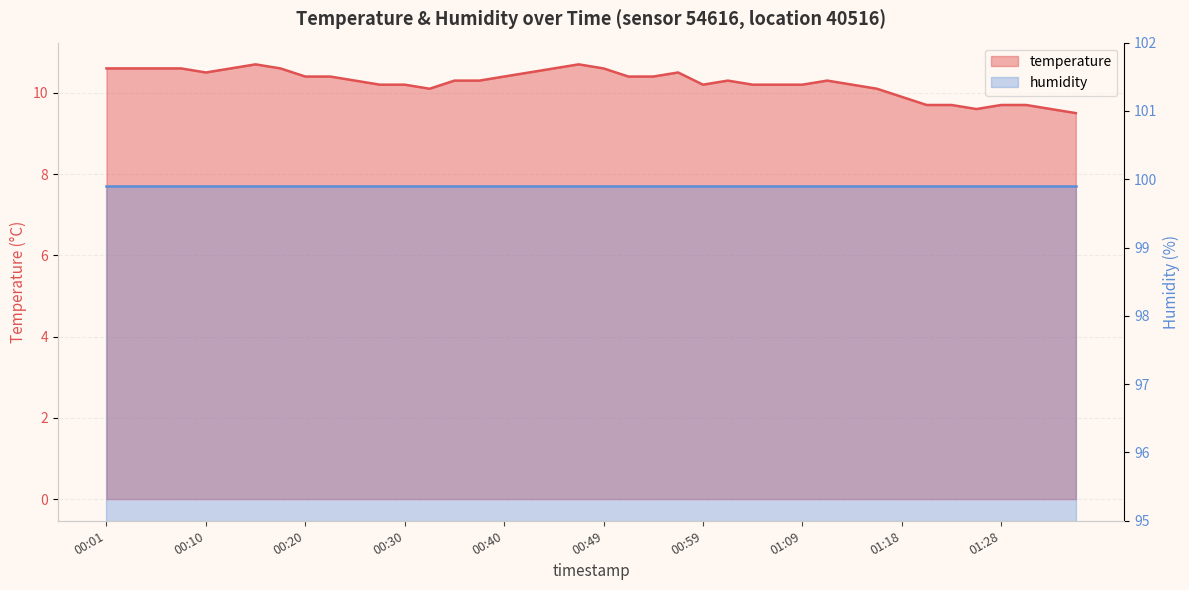

What is the difference between the maximum and second lowest values?

1.1